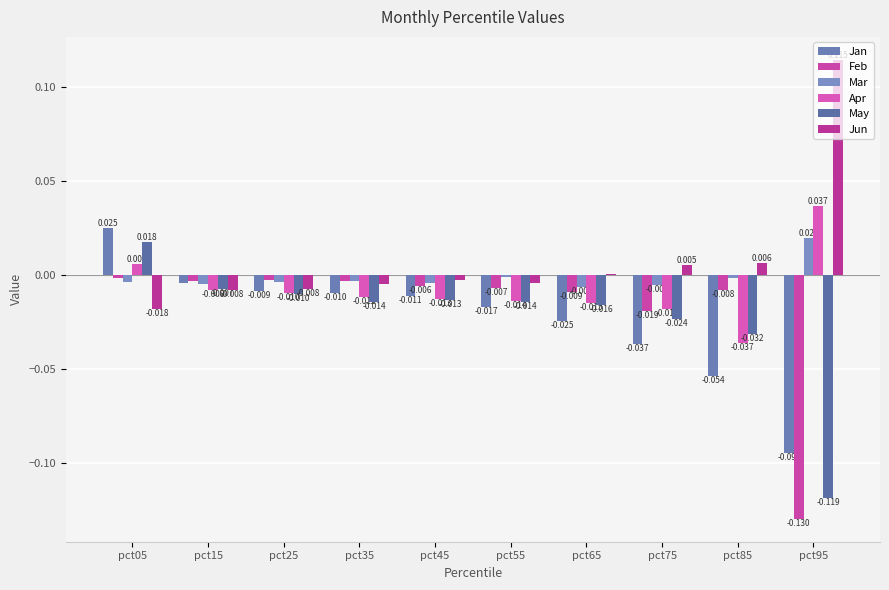

Rank the categories by Jan value from lowest to highest.

pct95, pct85, pct75, pct65, pct55, pct45, pct35, pct25, pct15, pct05